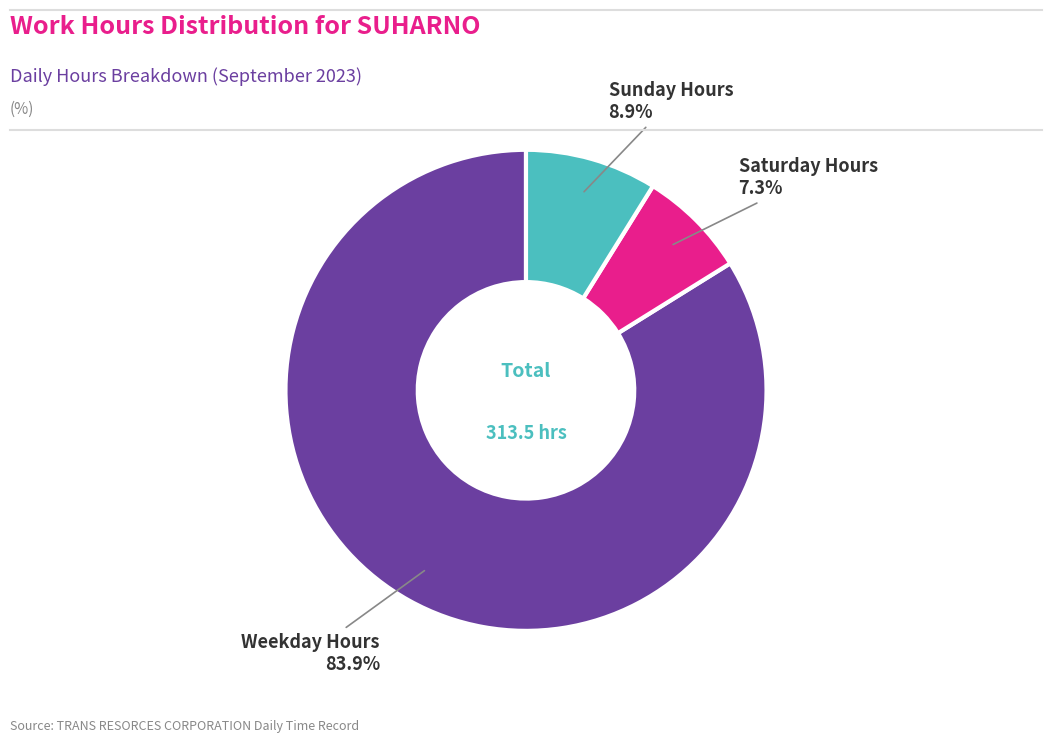

What is the largest slice in the pie chart?

Weekday Hours